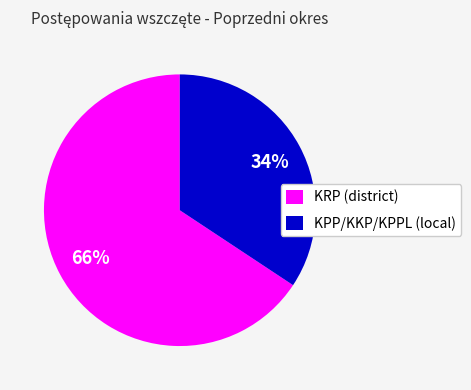

Between KPP/KKP/KPPL (local) and KRP (district), which is larger?

KRP (district)